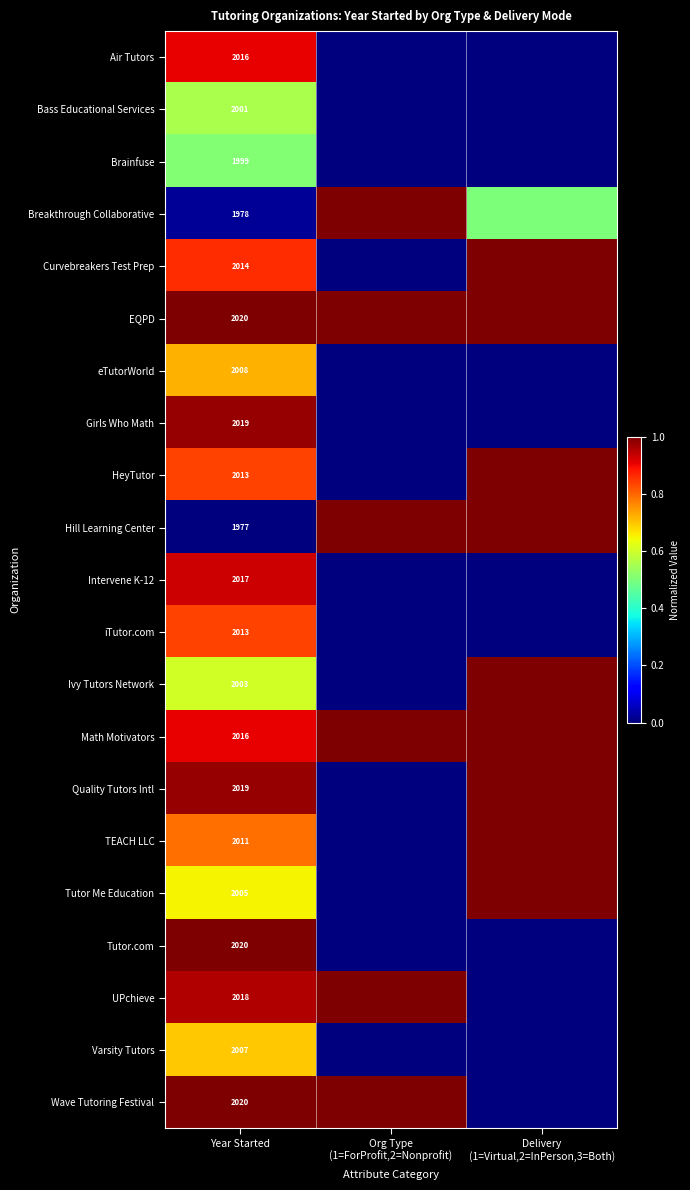

The value of Curvebreakers Test Prep at Year Started is 2014.0. True or false?

True